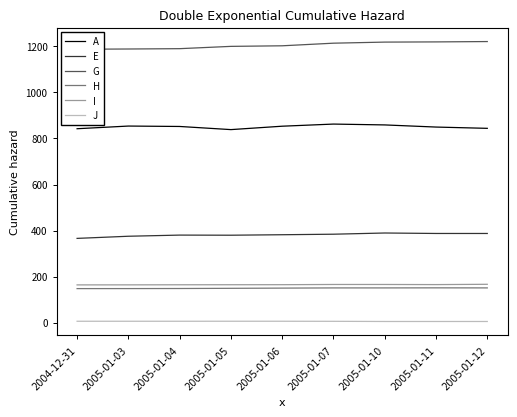

What is the average value of the E series?

381.3